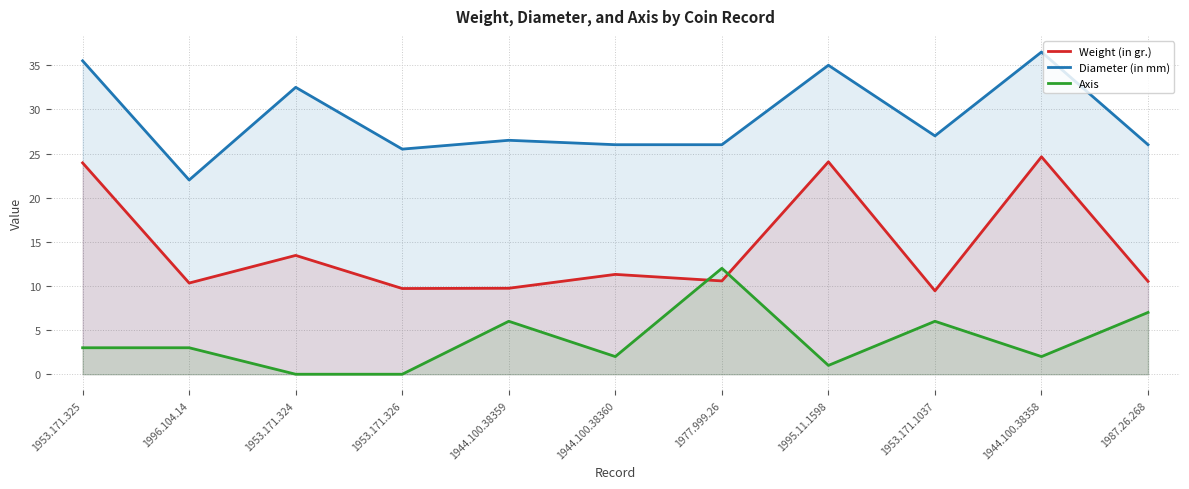

What is the label of the 3rd point from the right?

1953.171.1037